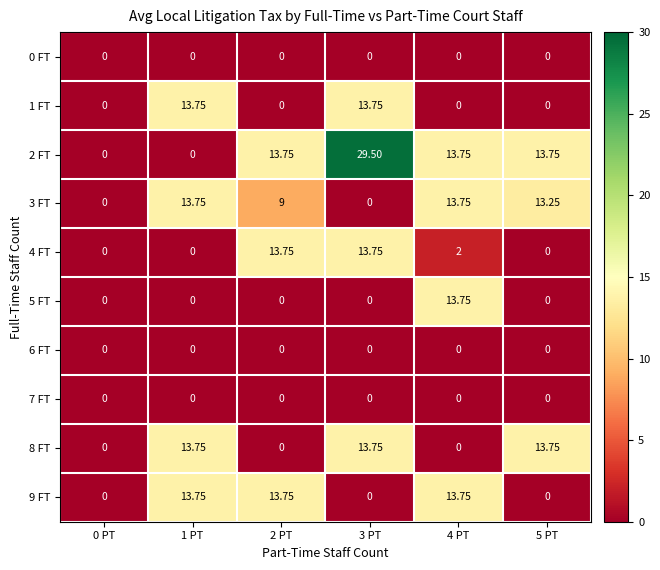

What is the difference between the highest and lowest values at 2 PT?

13.8